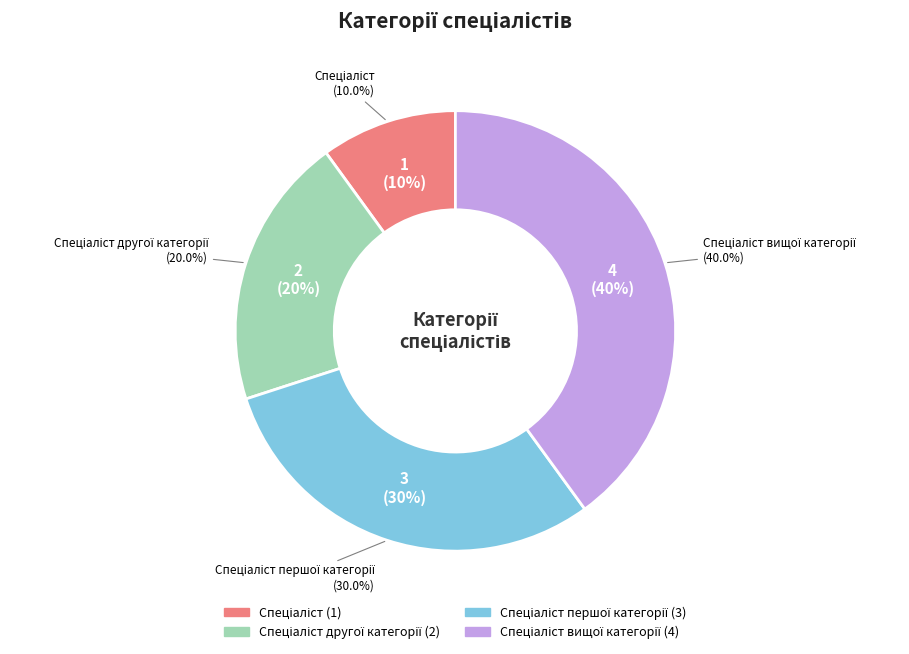

To the nearest percent, what is the difference between the largest and smallest slice percentages?

30%